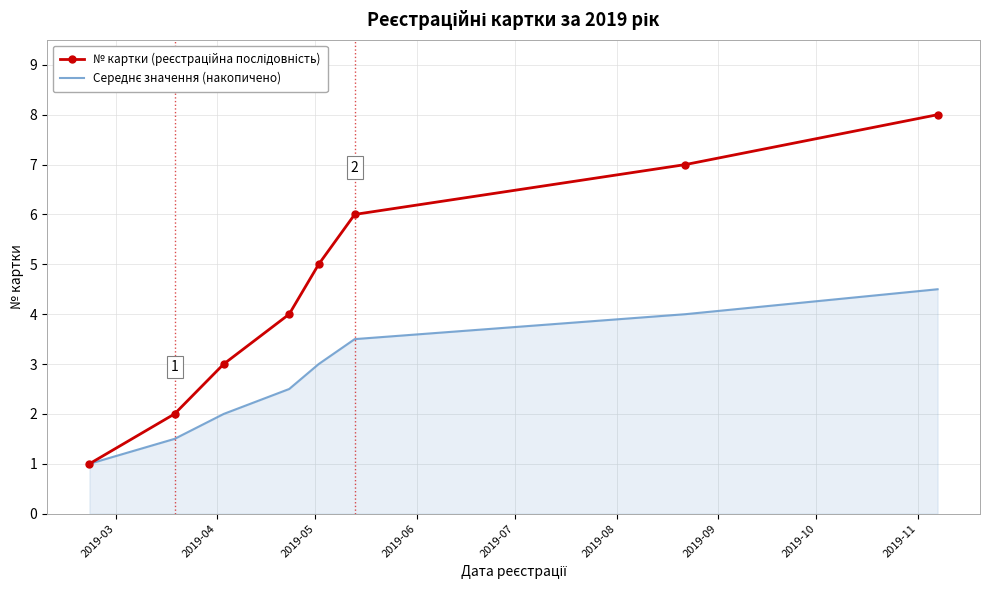

What is the greatest value displayed?

8.0